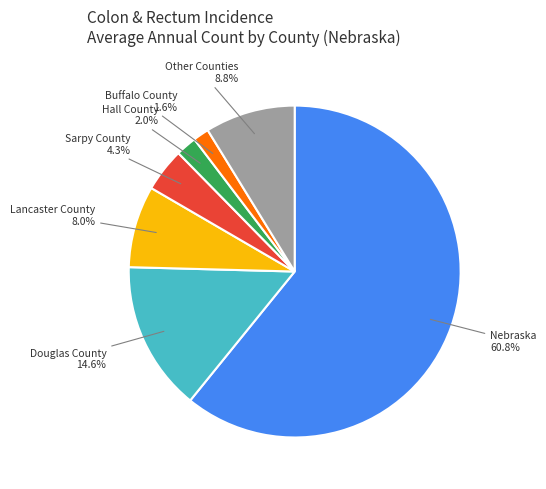

Which has a higher value, Sarpy County or Lancaster County?

Lancaster County